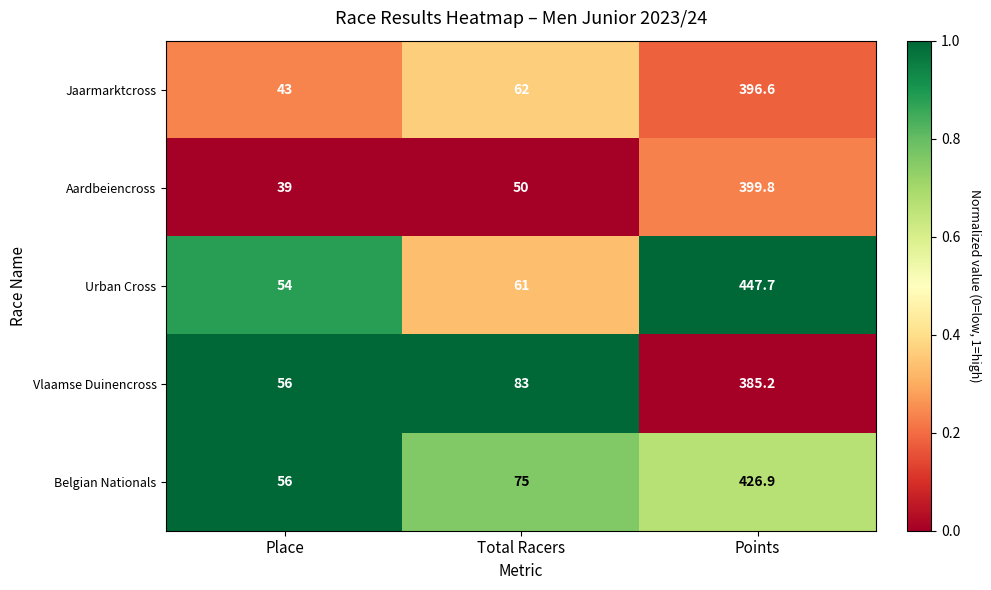

List the series in order of their peak value, lowest first.

Vlaamse Duinencross, Jaarmarktcross, Aardbeiencross, Belgian Nationals, Urban Cross